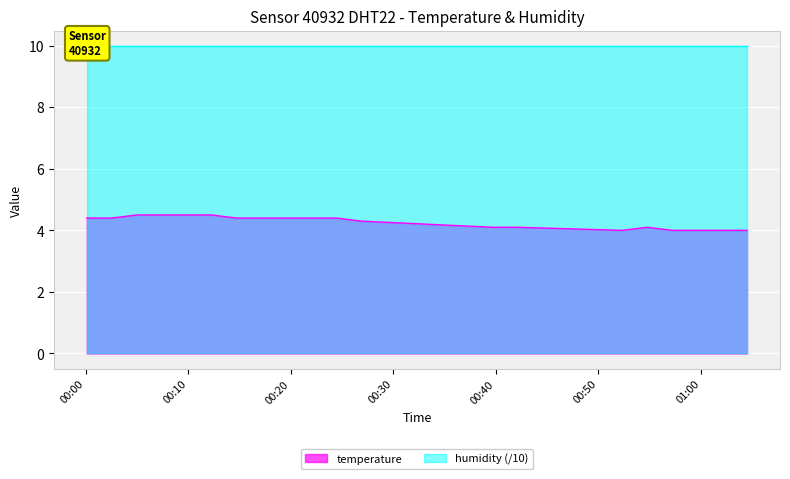

What is the highest value of the temperature series?

4.5